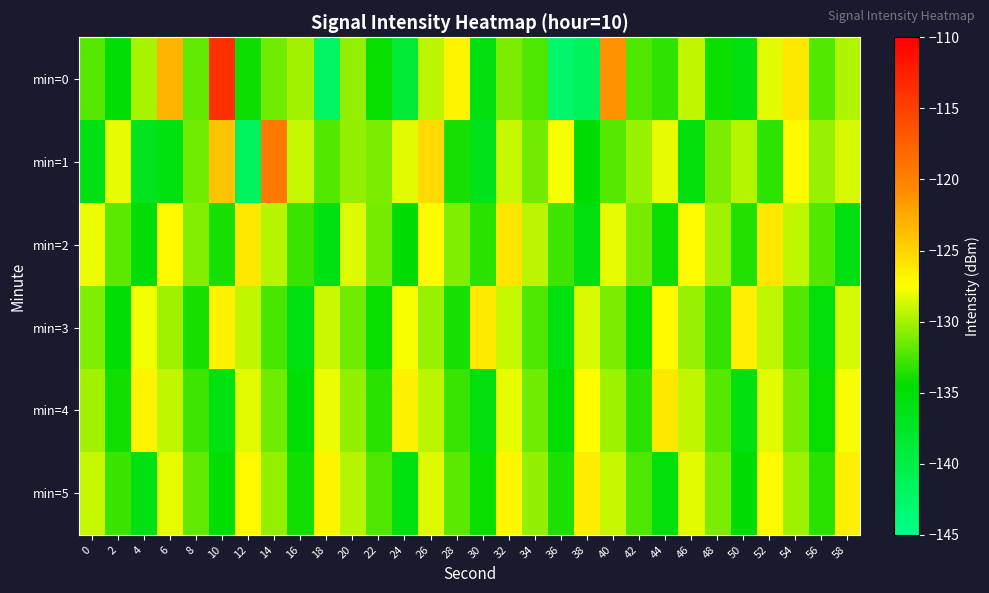

Count the number of data series in this chart.

6